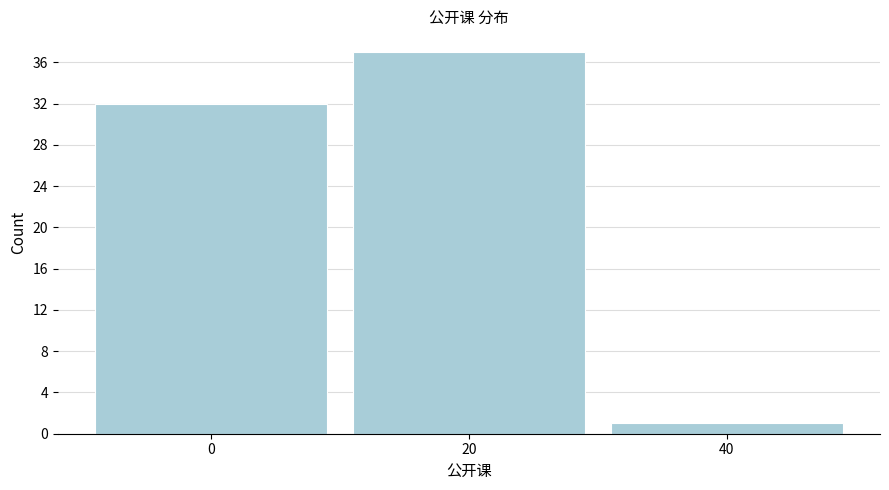

Reading right to left, extract all data points from this chart.

1	37	32